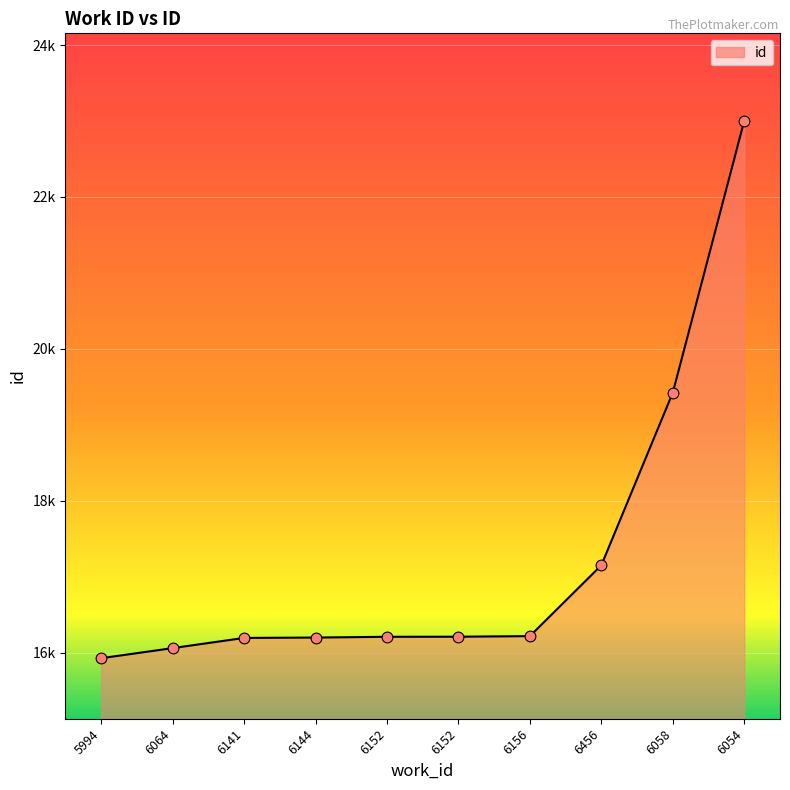

Does the chart have visible grid lines?

Yes